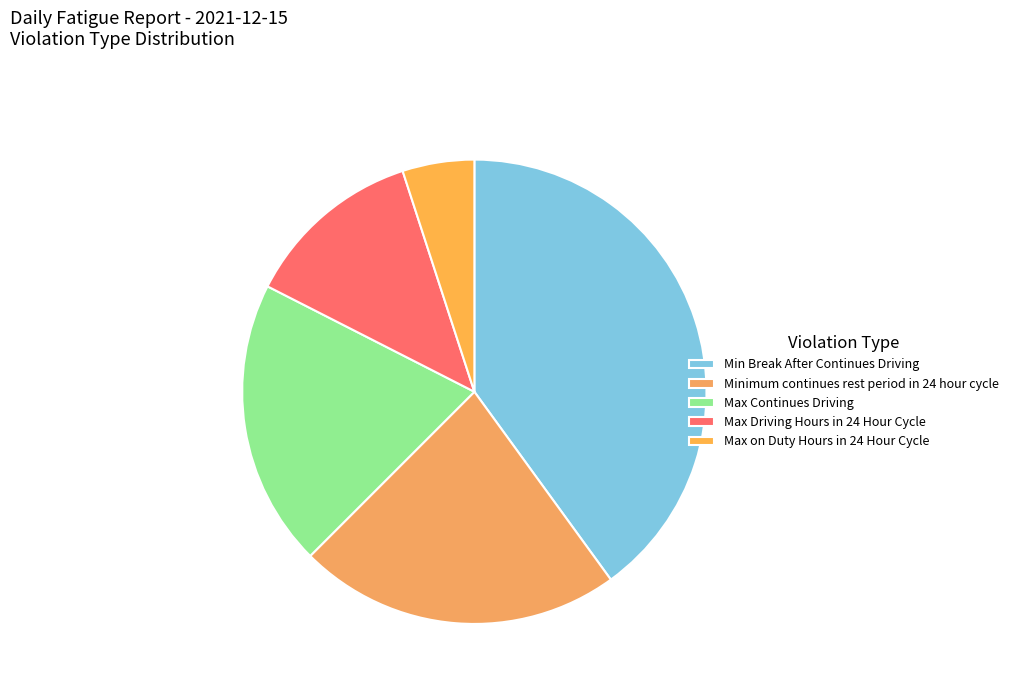

What is the ratio of the value at Max Continues Driving to the value at Max on Duty Hours in 24 Hour Cycle?

4.0